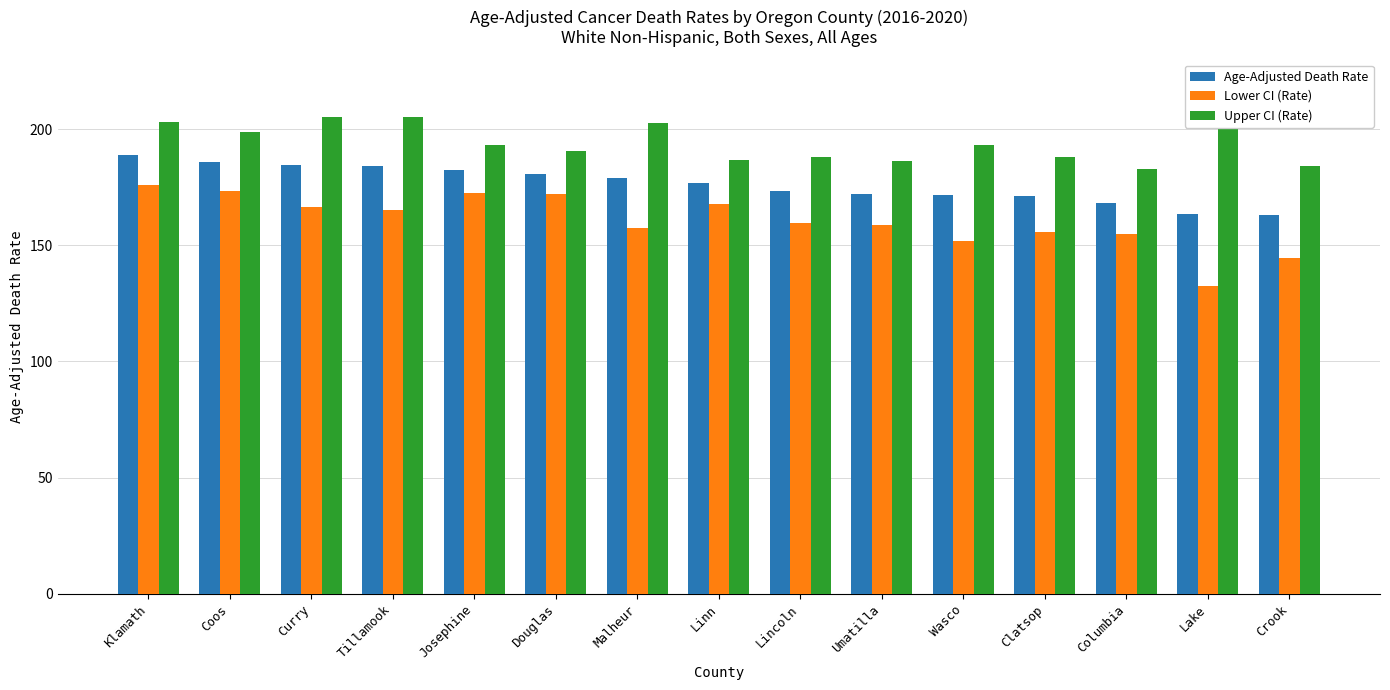

Which series changed the most between Klamath and Josephine?

Upper CI (Rate)